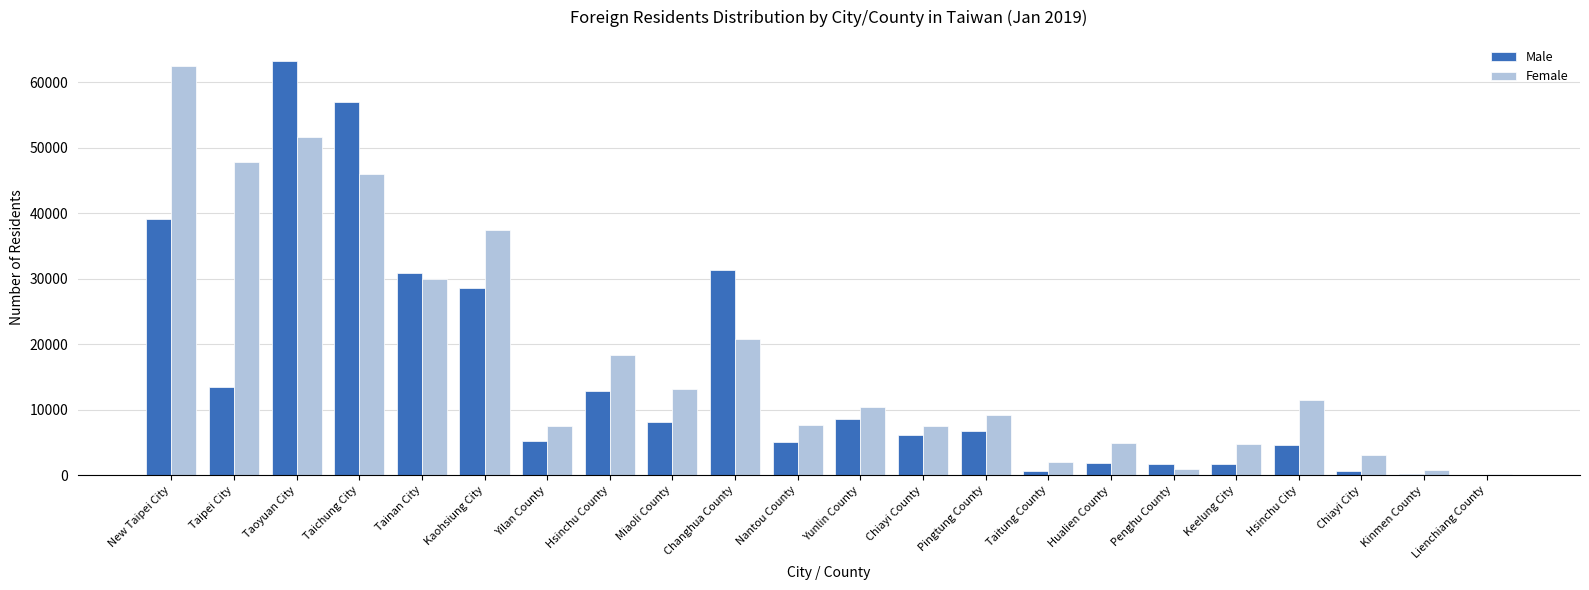

True or false: Female has a value of 13312 at Nantou County.

False